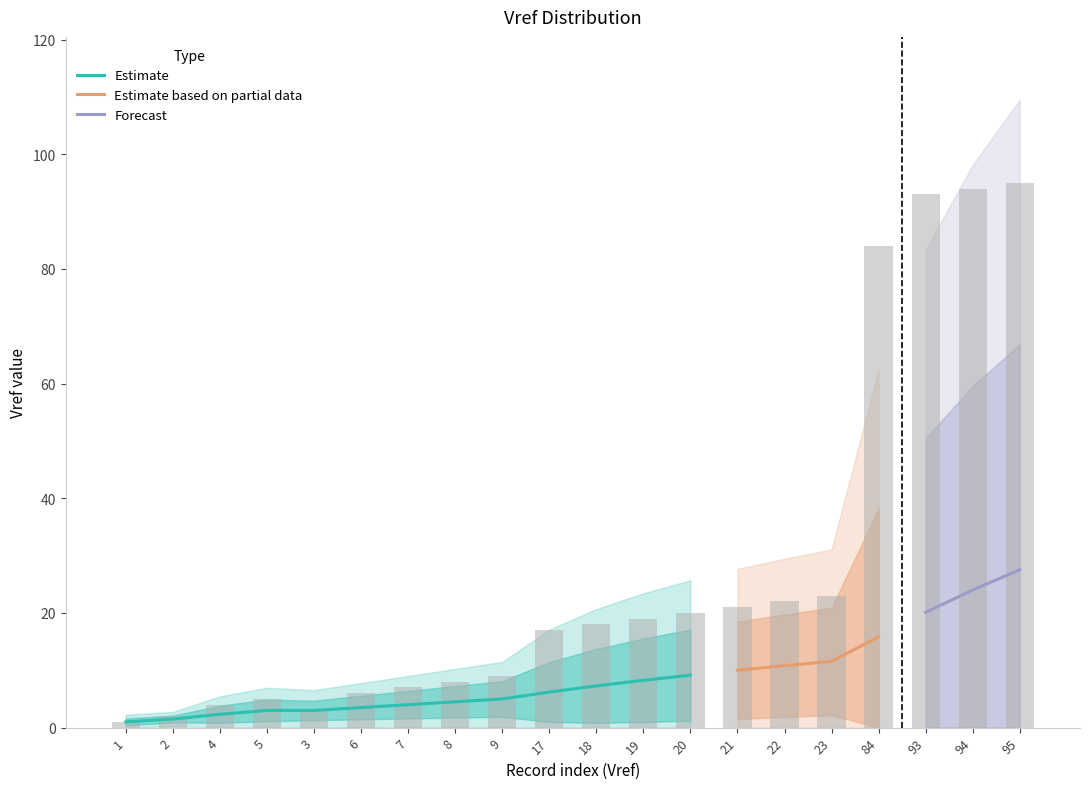

How many values are below 18?

10